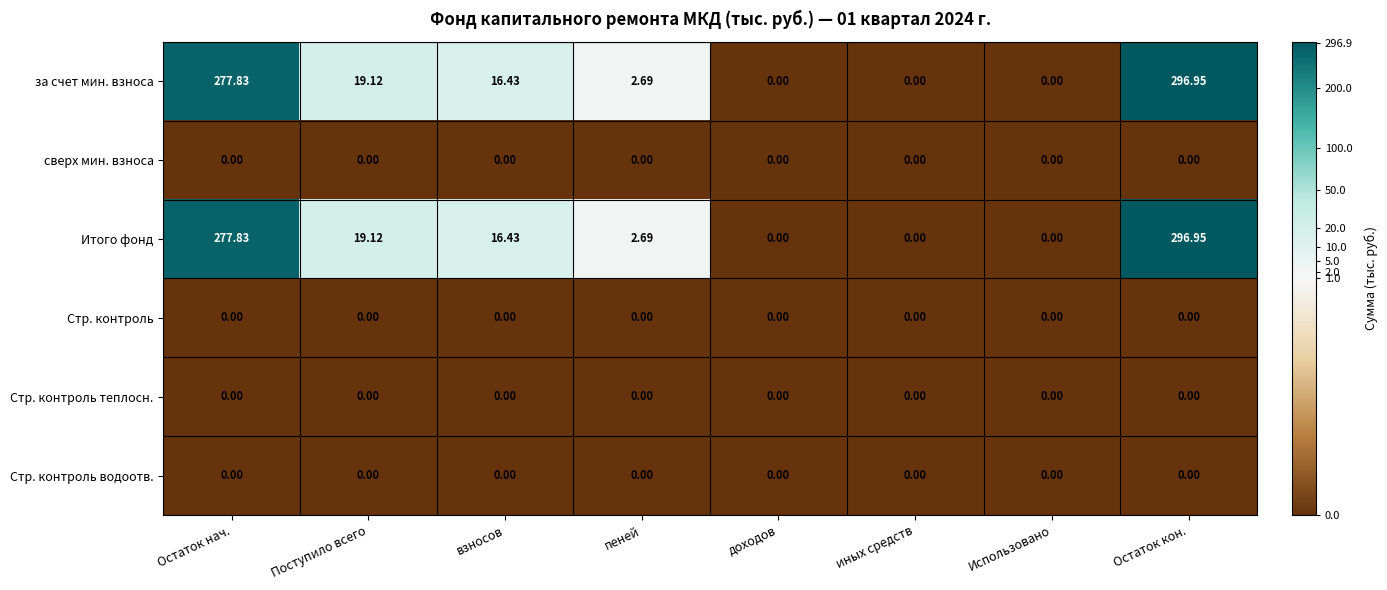

Where is Итого фонд nearest to the value 148?

Поступило всего